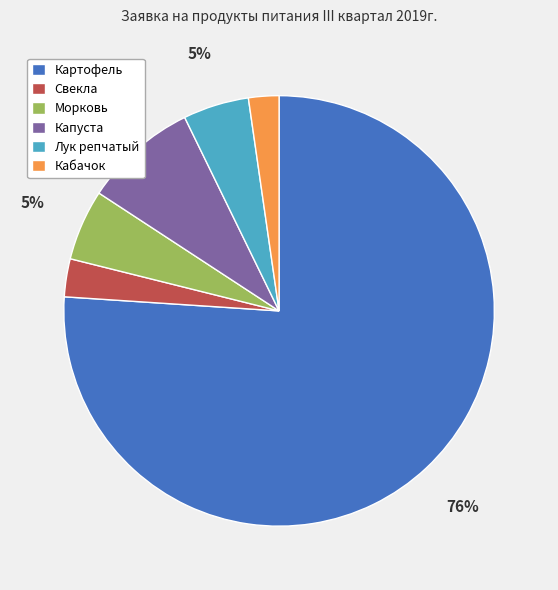

How many slices are in this pie chart?

6